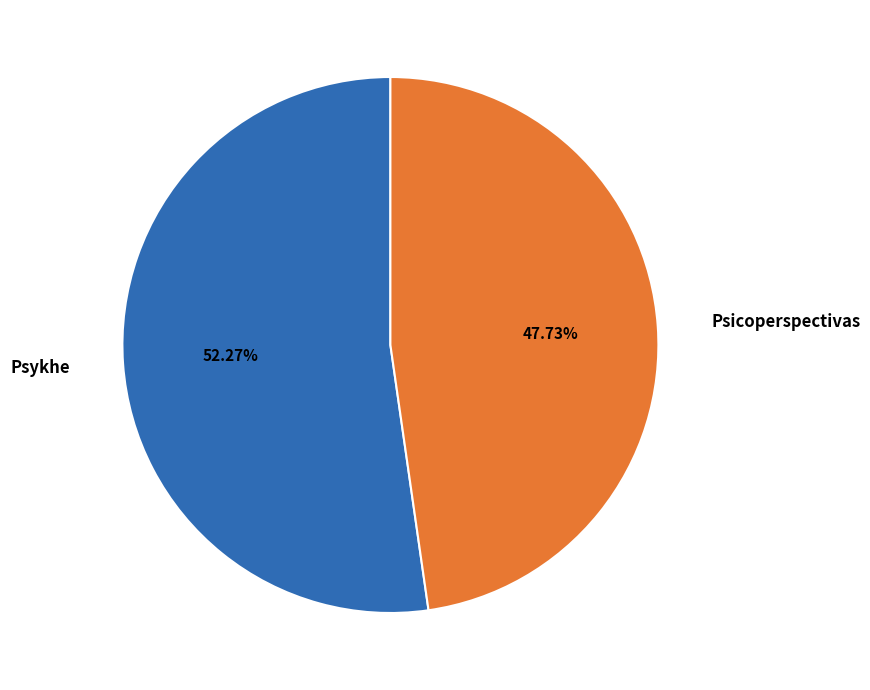

What percentage is NOT represented by Psicoperspectivas?

52.3%